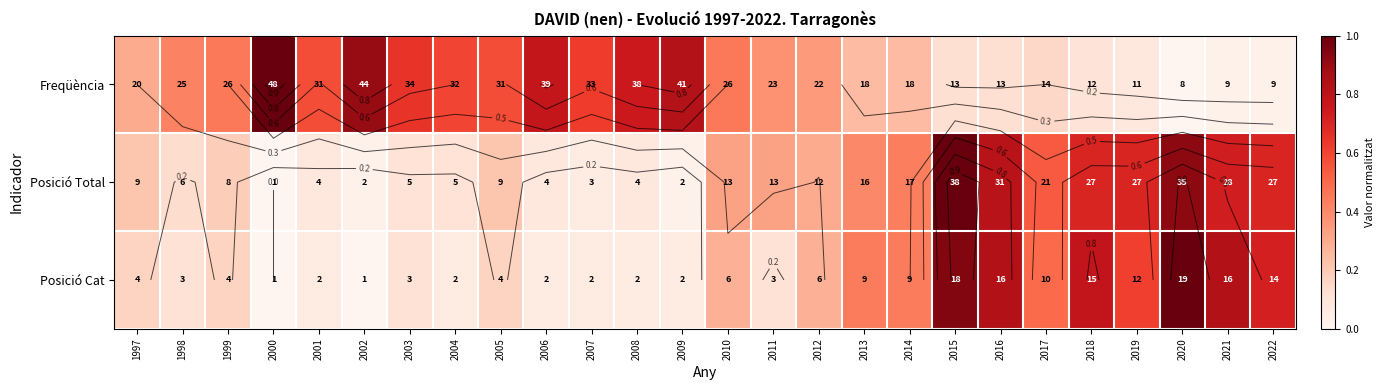

Which series has the largest total across all categories?

Freqüència